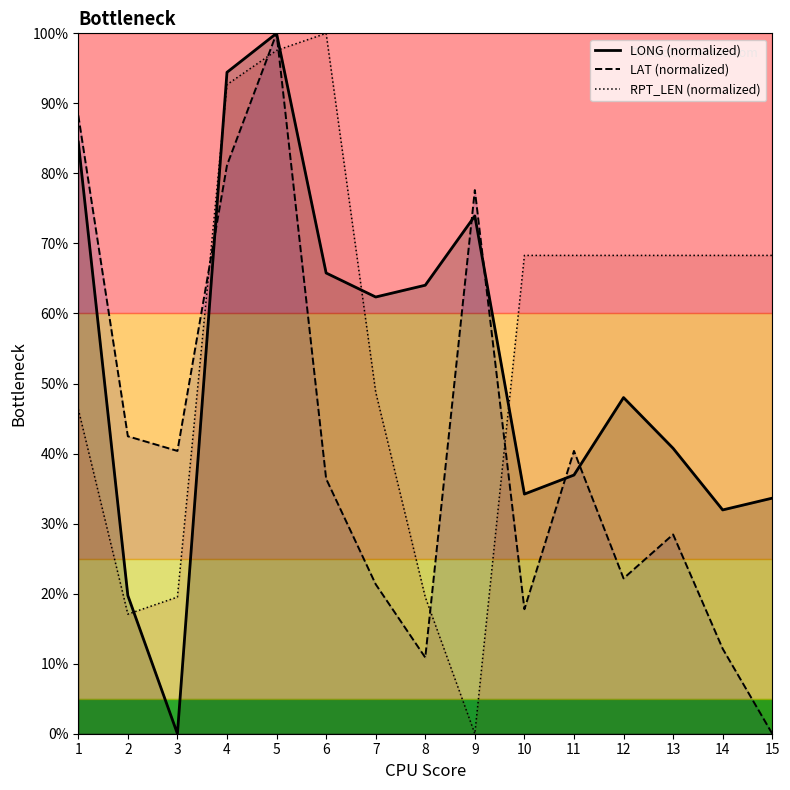

What is the greatest value displayed?

100.0